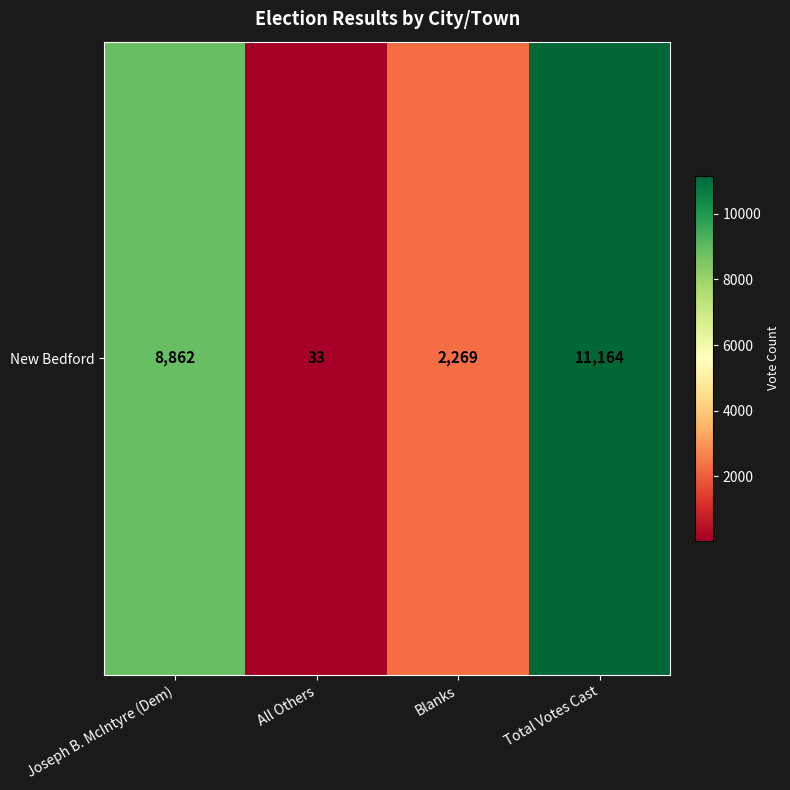

List the labels in order of value, smallest first.

All Others, Blanks, Joseph B. McIntyre (Dem), Total Votes Cast